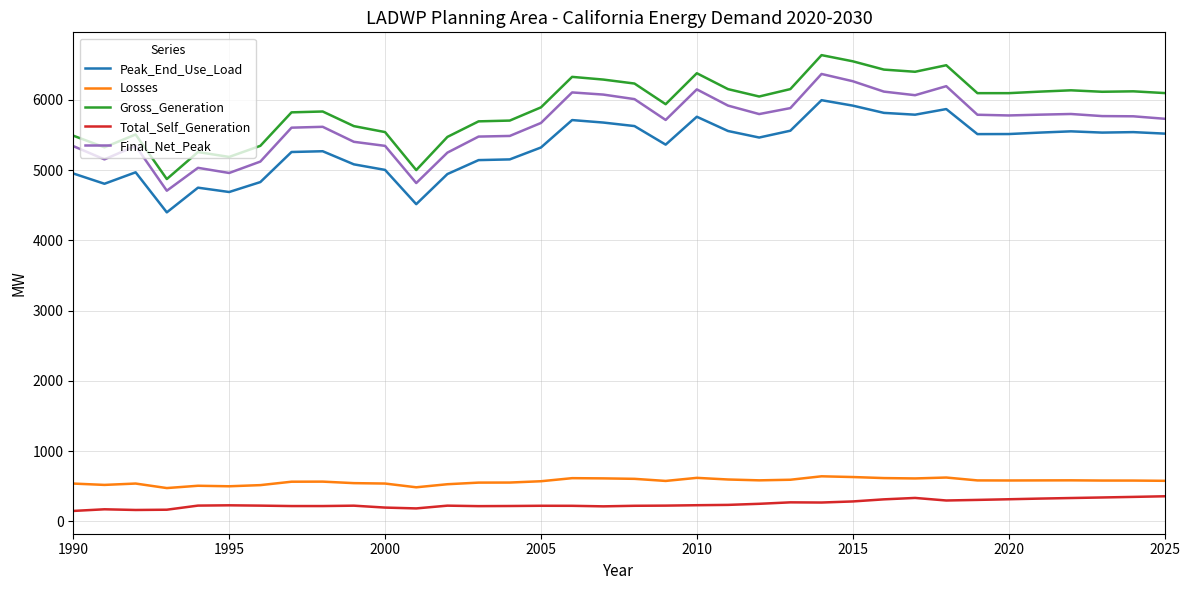

What is the sum of all Peak_End_Use_Load values?

191865.2